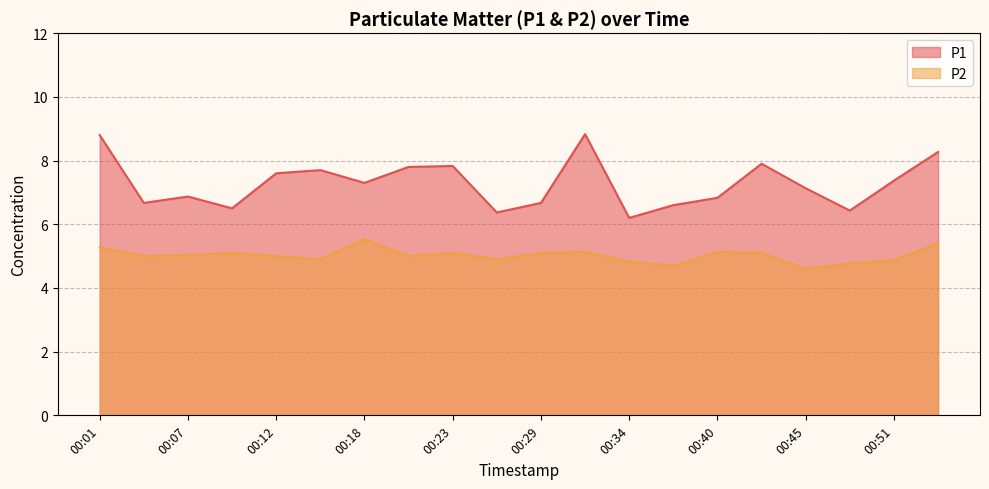

At which category does P1 reach its first local peak?

00:07